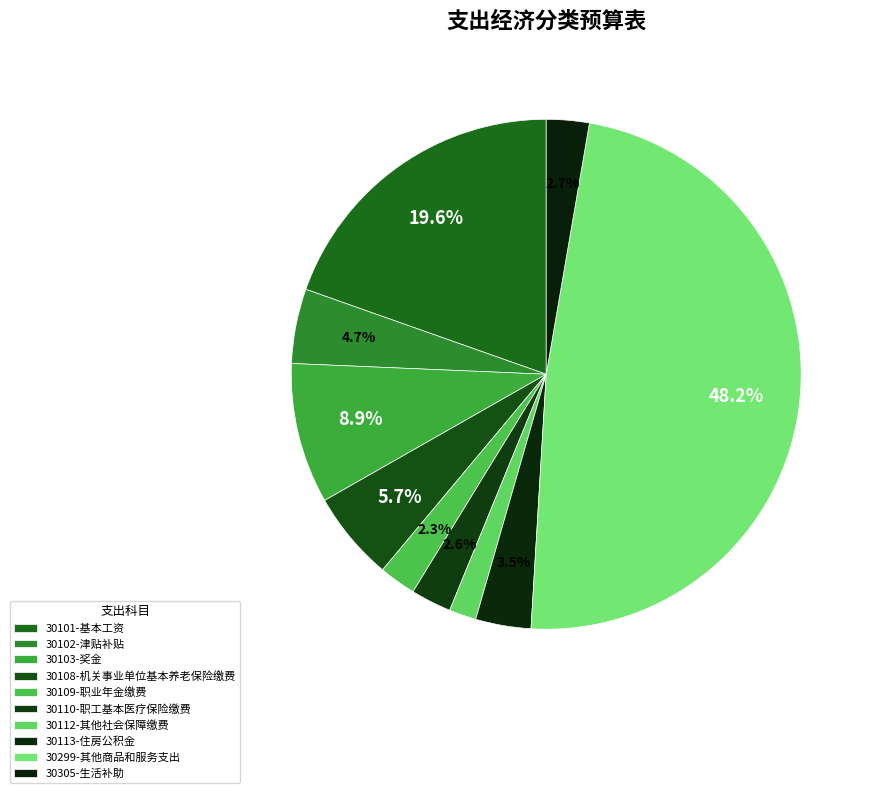

True or false: 30113-住房公积金 accounts for 1% of the total.

False